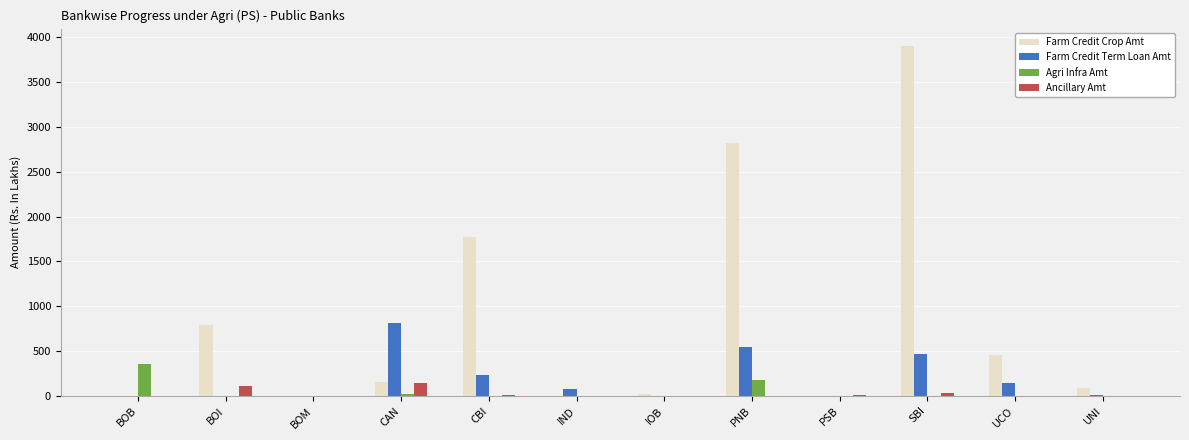

Which series changed the most between PNB and SBI?

Farm Credit Crop Amt